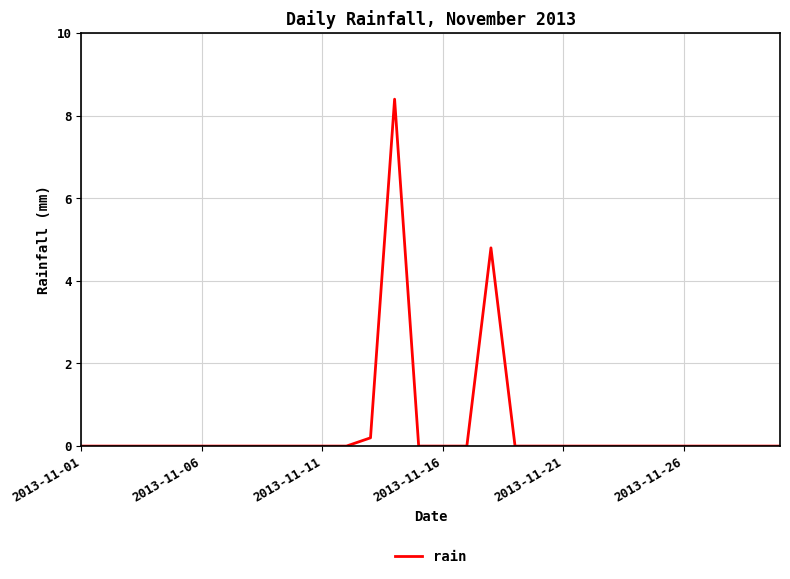

What is the greatest value displayed?

8.4